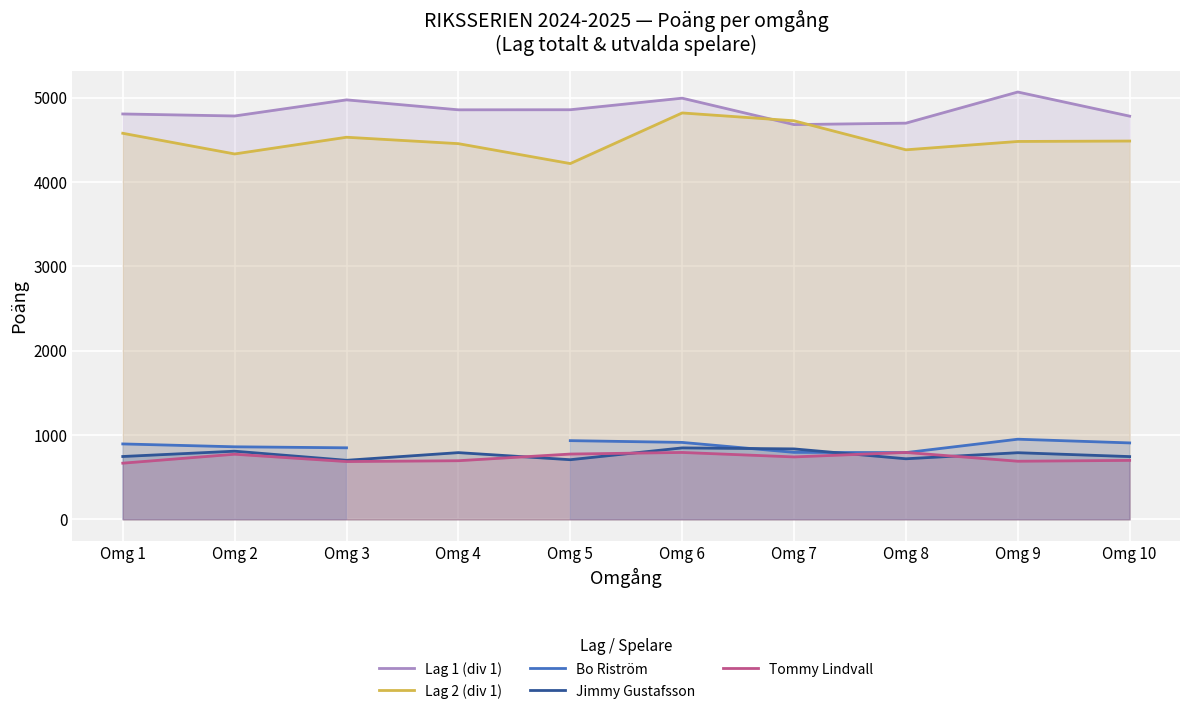

Which has a higher value, Omg 6 or Omg 4?

Omg 6